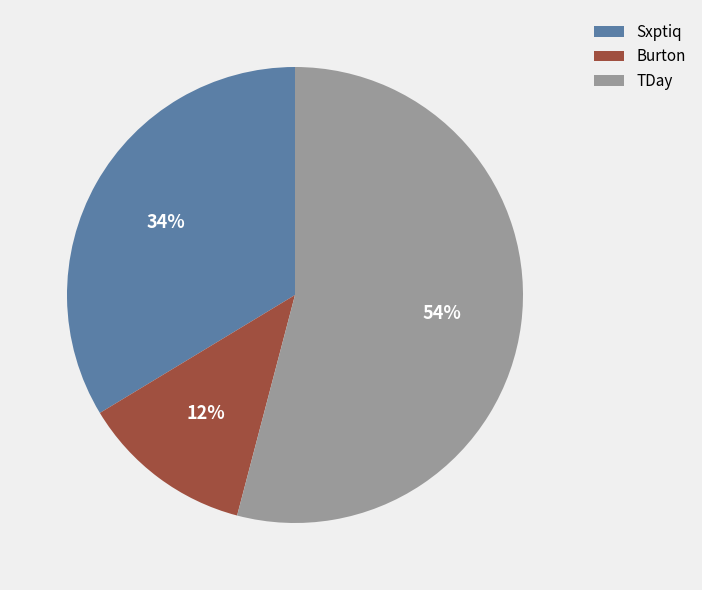

Which slice represents more than half of the pie?

TDay